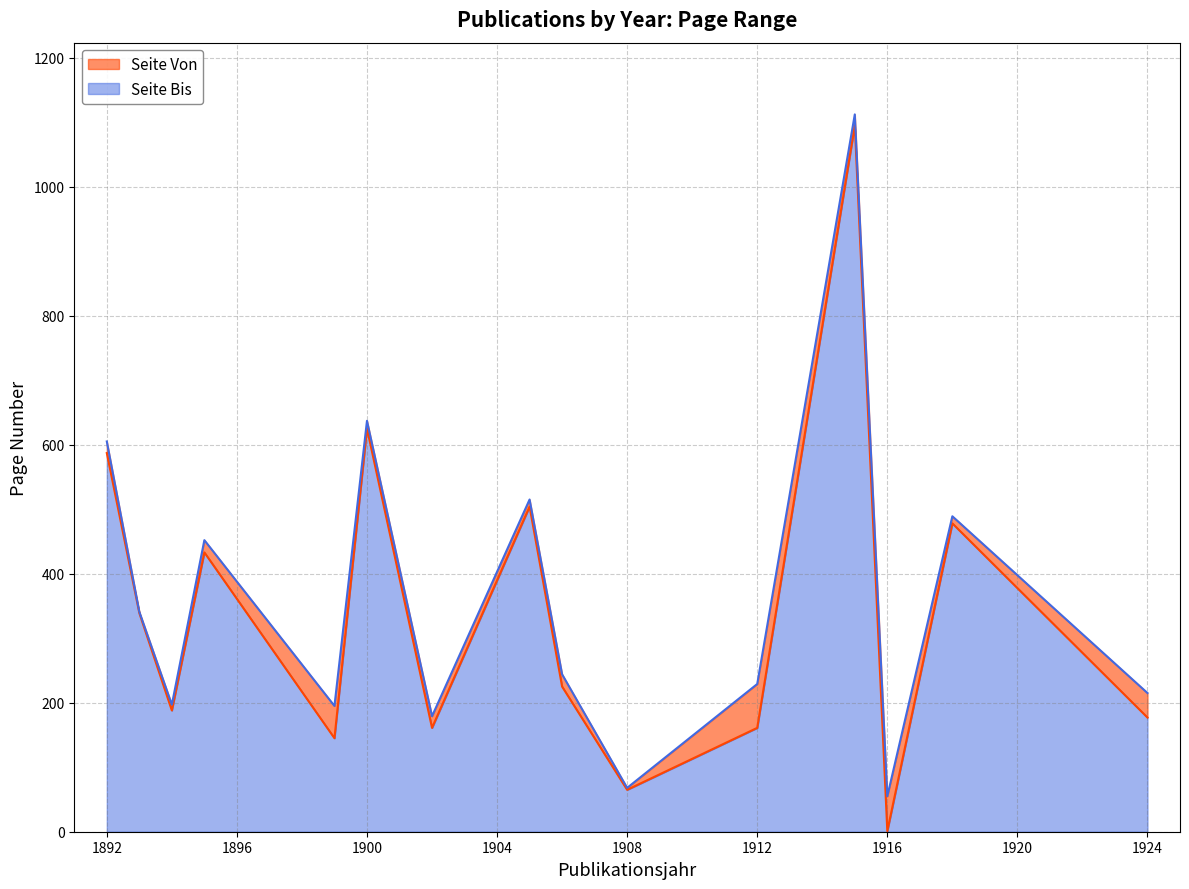

What is the value of the Seite Von point at the 11th from the left?

161